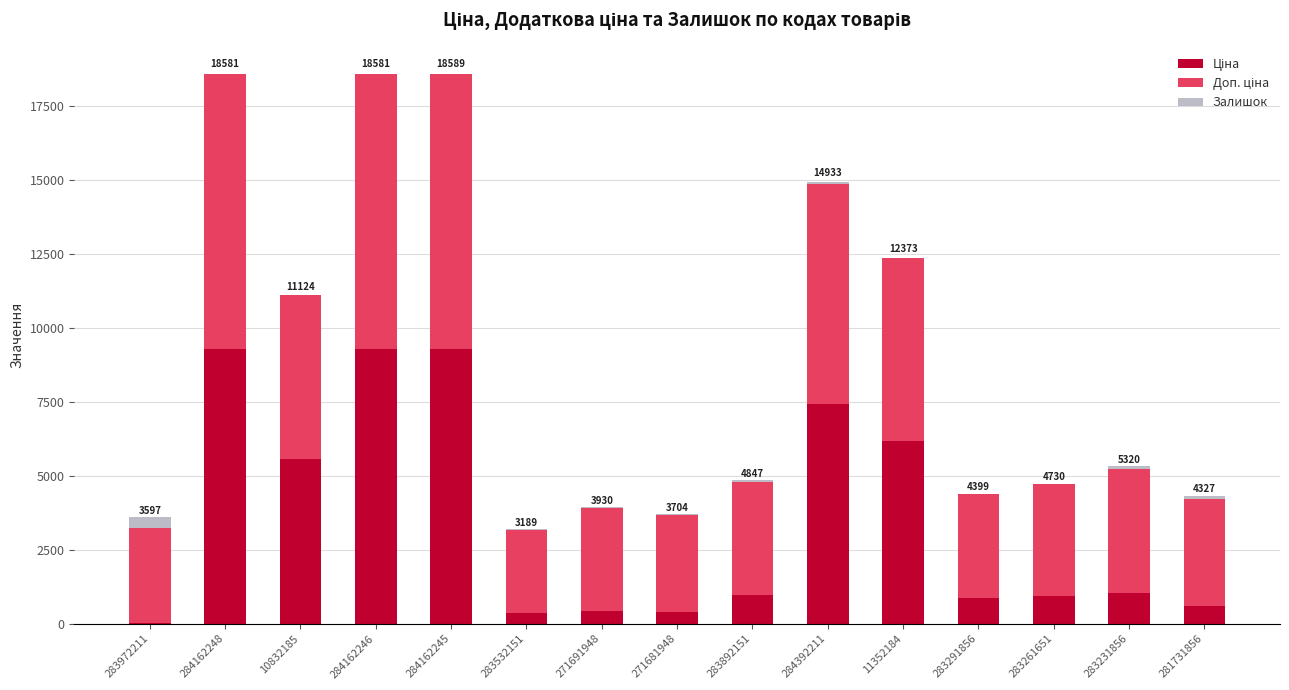

What is the sum of the Залишок values at 283231856 and 271691948?

100.0